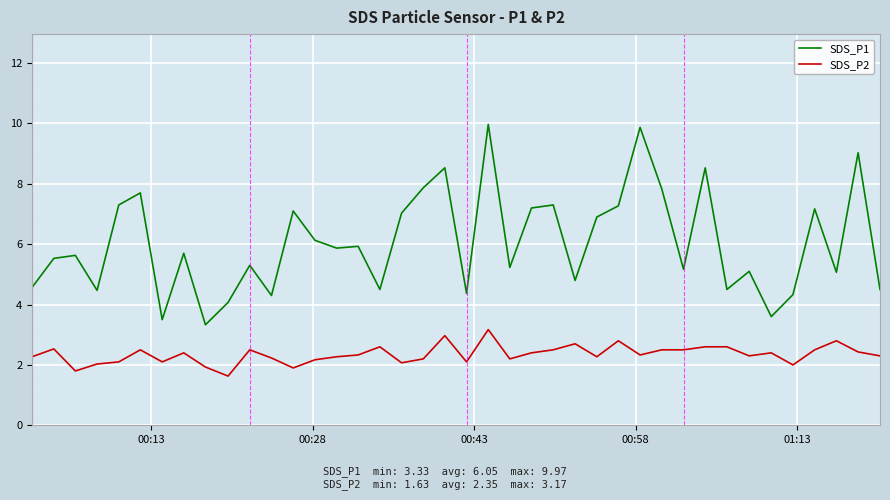

How many lines are shown in the chart?

2